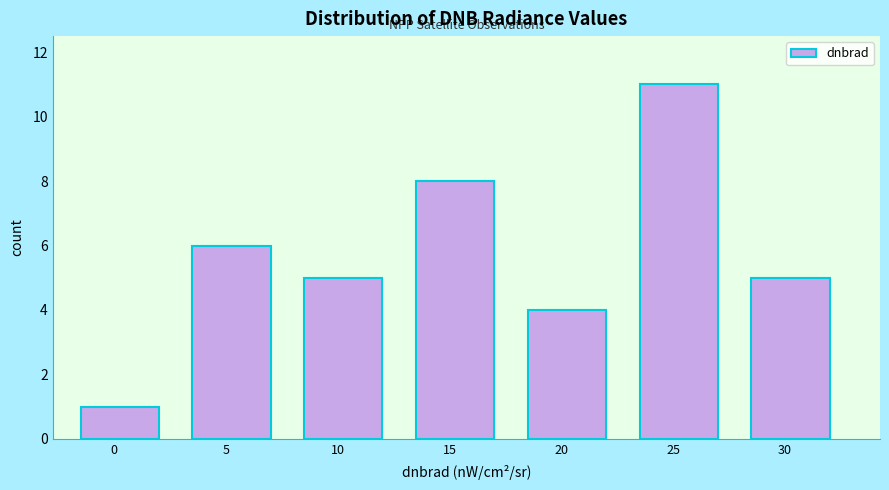

Reading left to right, extract all data points from this chart.

0=1	5=6	10=5	15=8	20=4	25=11	30=5